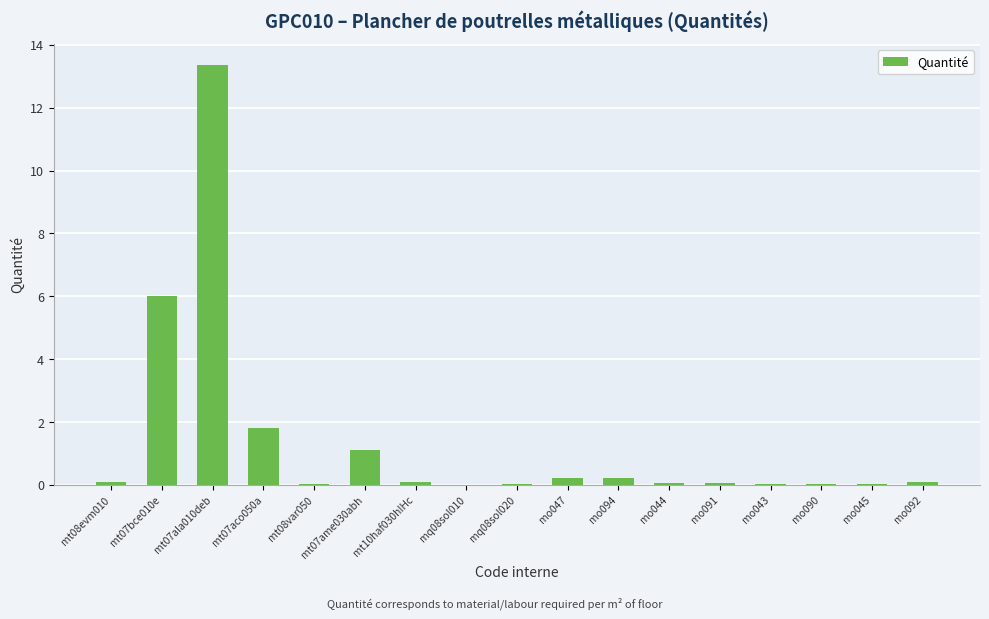

What is the sum of all values?

23.2